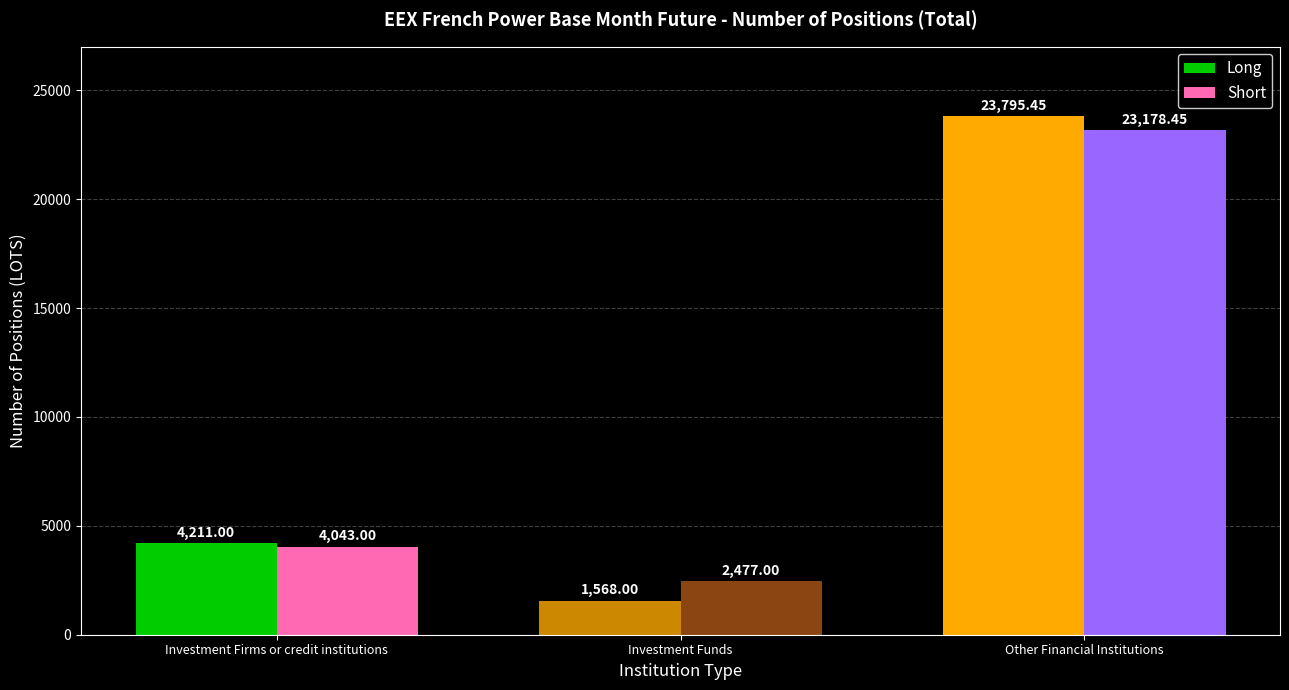

At Investment Funds, list the series in order from smallest to largest.

Long, Short